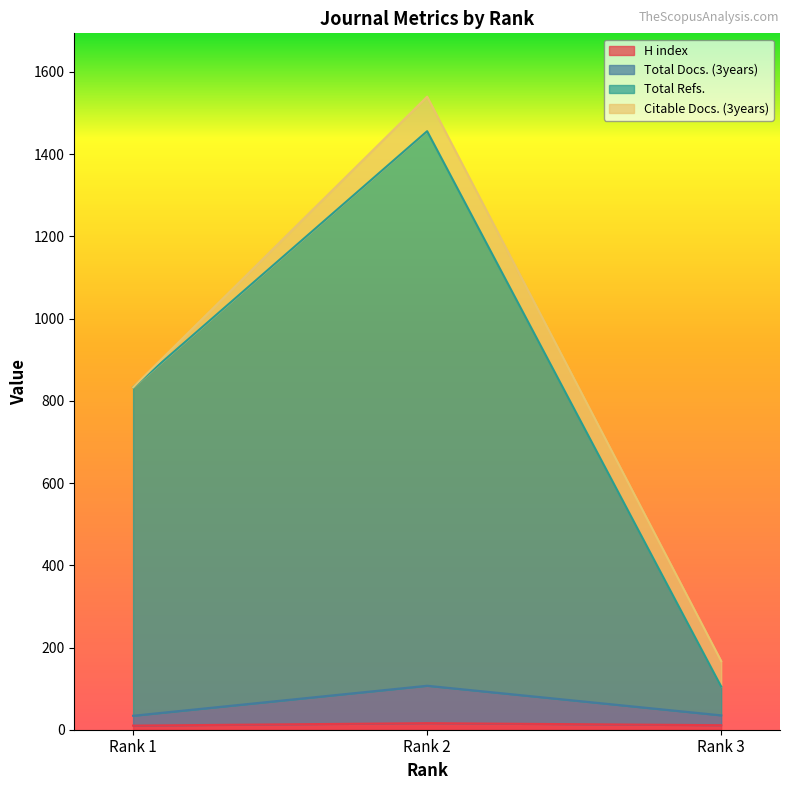

True or false: Total Docs. (3years) has a value of 18 at Rank 1.

False